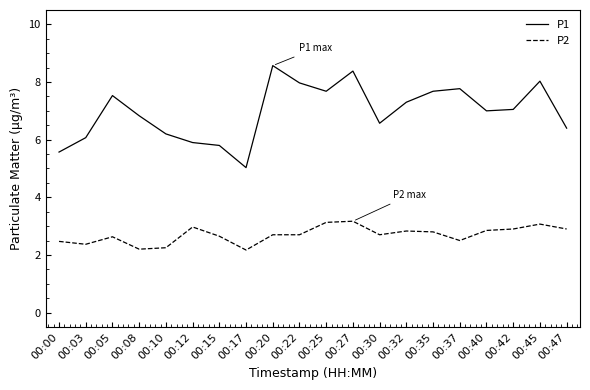

What is the sum of the P2 values at 00:47 and 00:08?

5.1